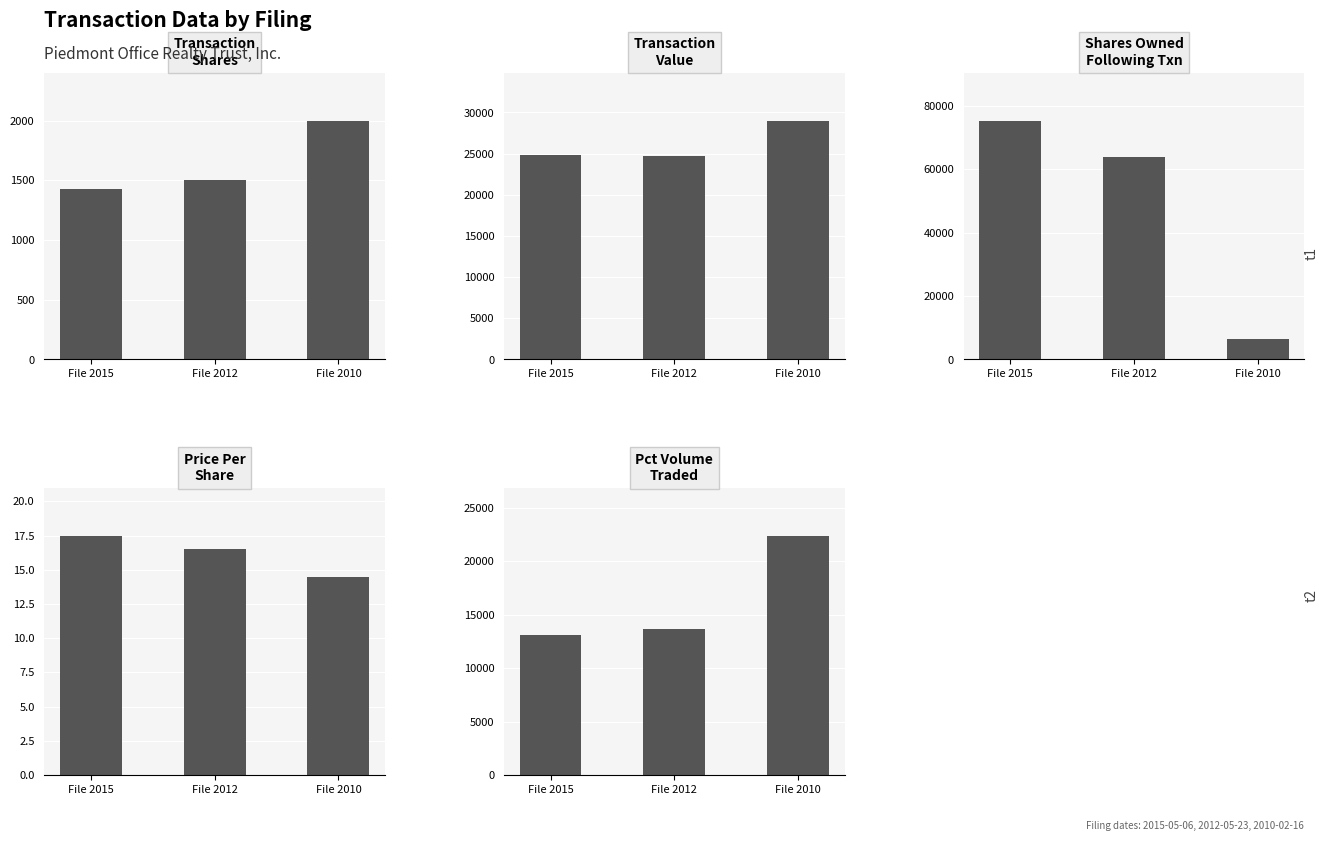

At how many categories does at least one series exceed 30298?

2